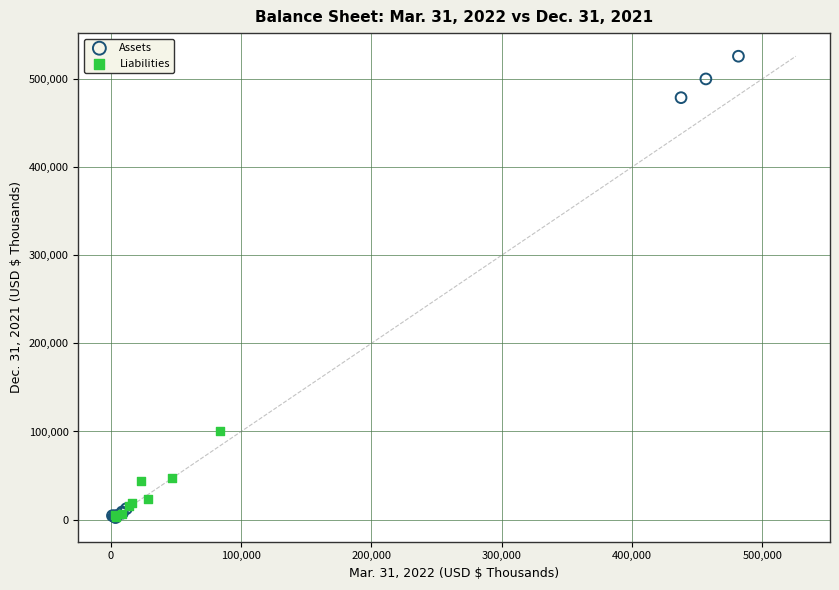

Which series has the widest spread of Y values?

Assets